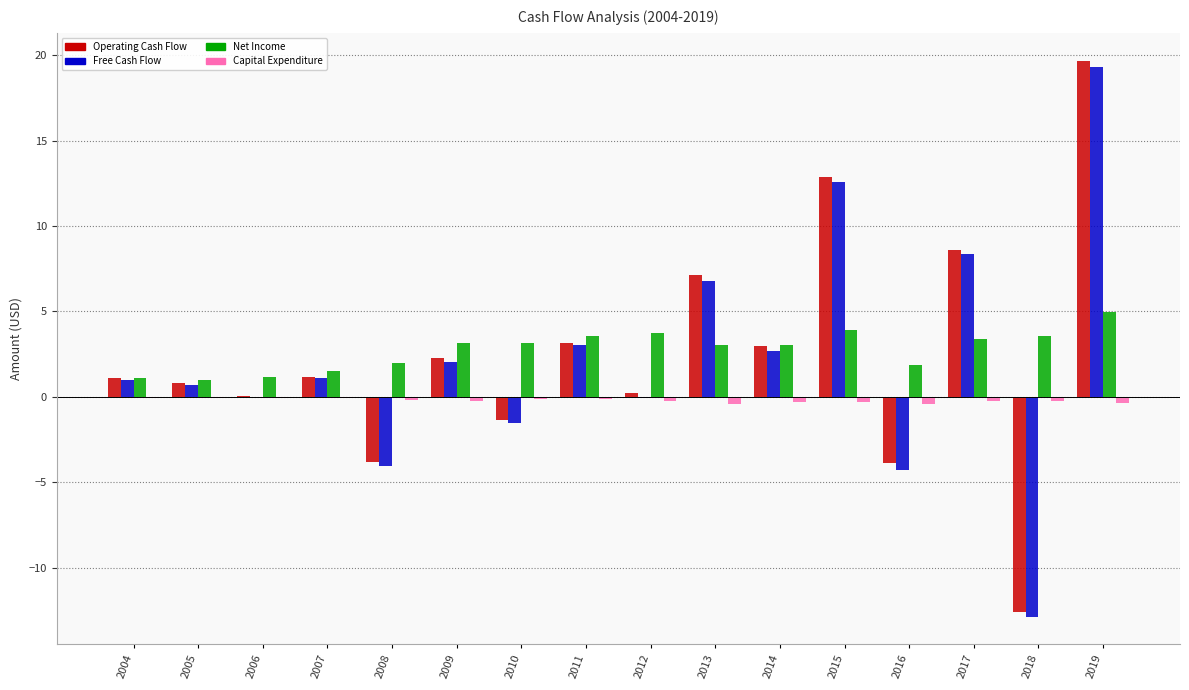

The value of Capital Expenditure at 2004 is -0.1. True or false?

True